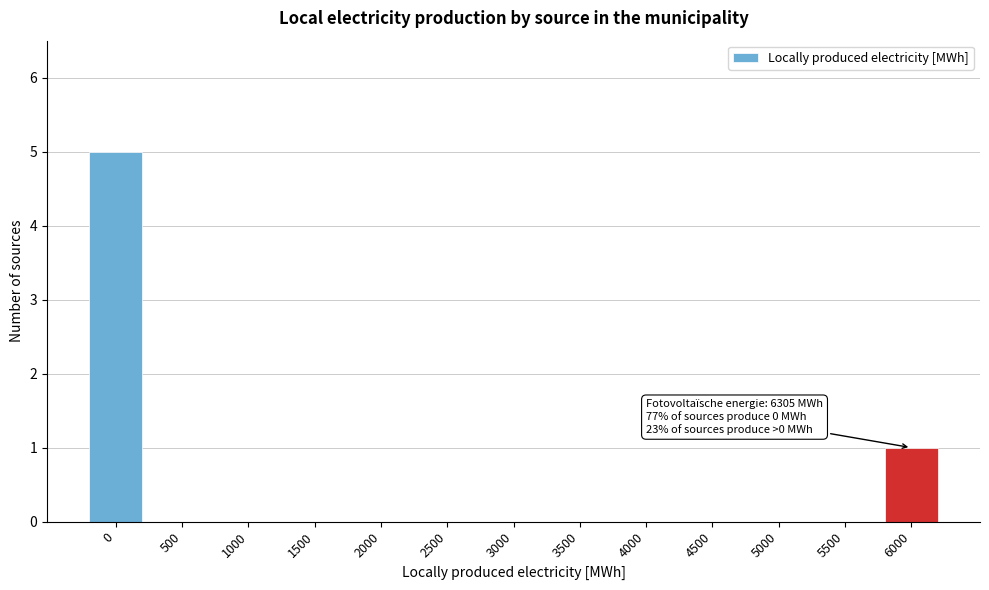

Reading right to left, transcribe all the data shown in this chart.

6000=1	5500=0	5000=0	4500=0	4000=0	3500=0	3000=0	2500=0	2000=0	1500=0	1000=0	500=0	0=5